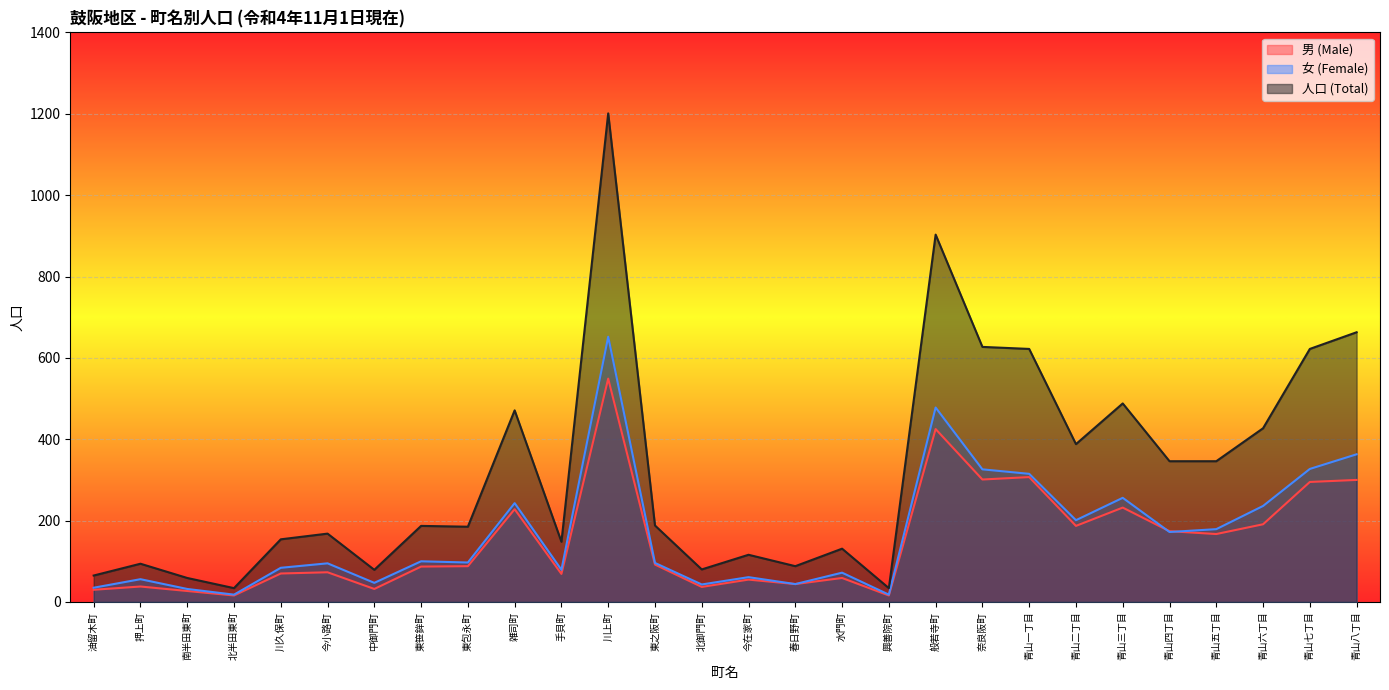

At which label is 人口 (Total) closest to 617?

青山一丁目